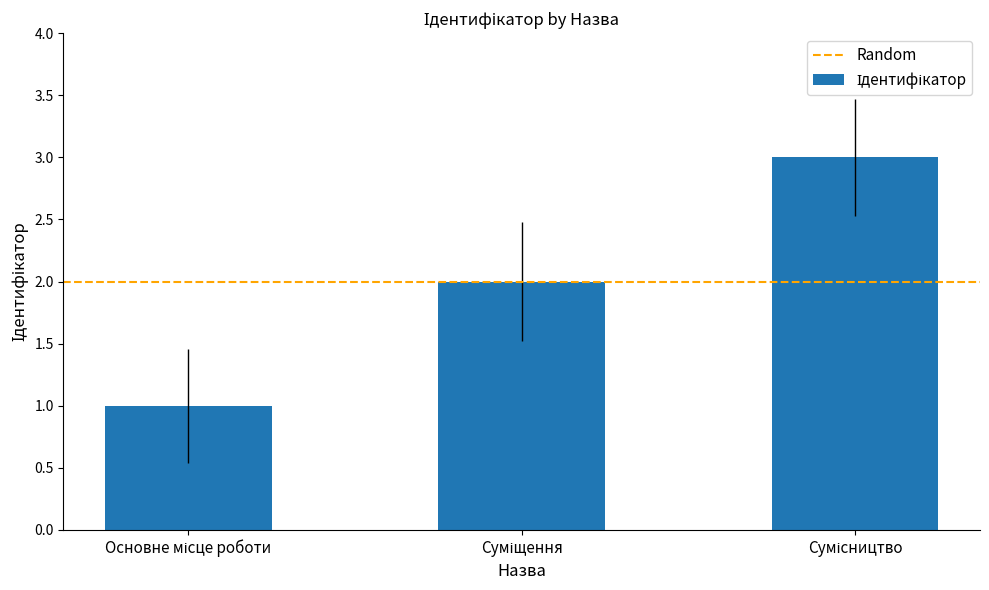

Reading left to right, what are all the values shown in this chart?

1	2	3